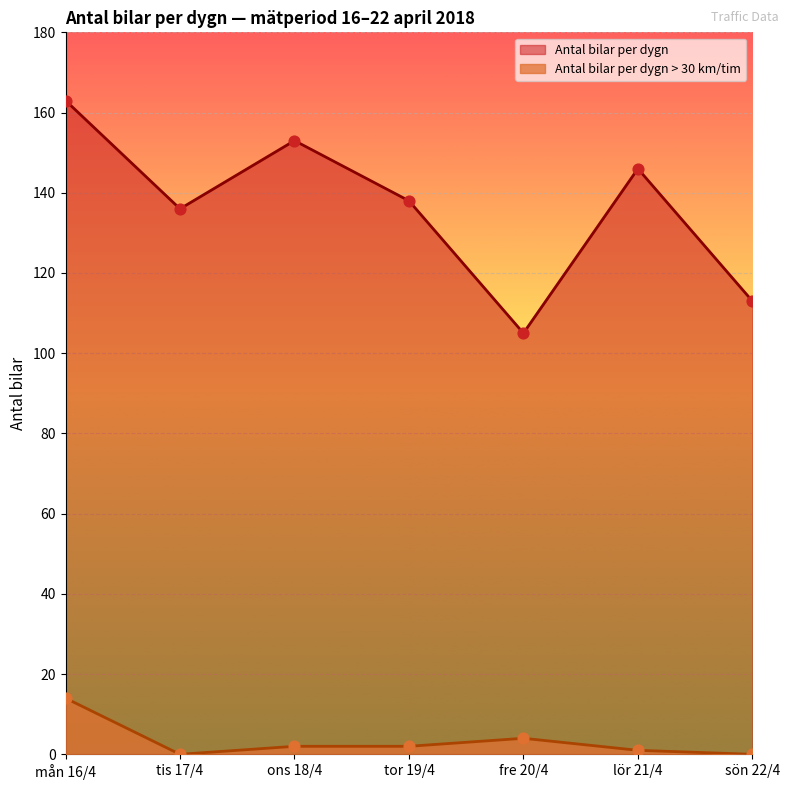

Is the value of Antal bilar per dygn at tis 17/4 greater than the value of Antal bilar per dygn > 30 km/tim at tor 19/4?

Yes